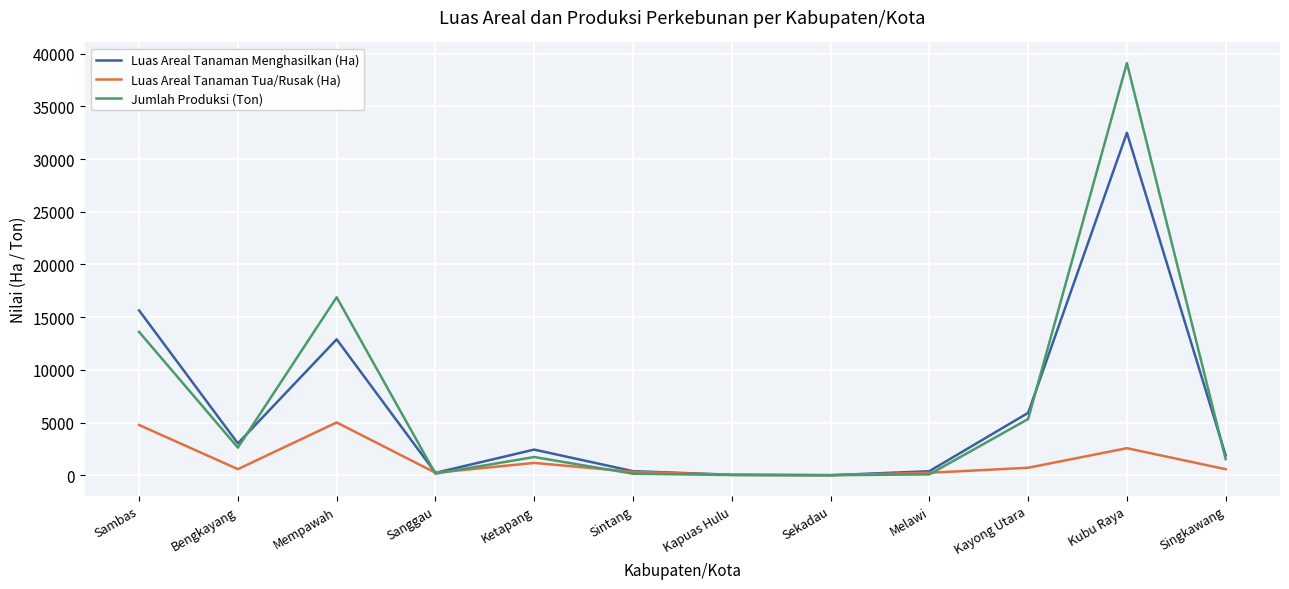

What is the greatest value displayed?

39105